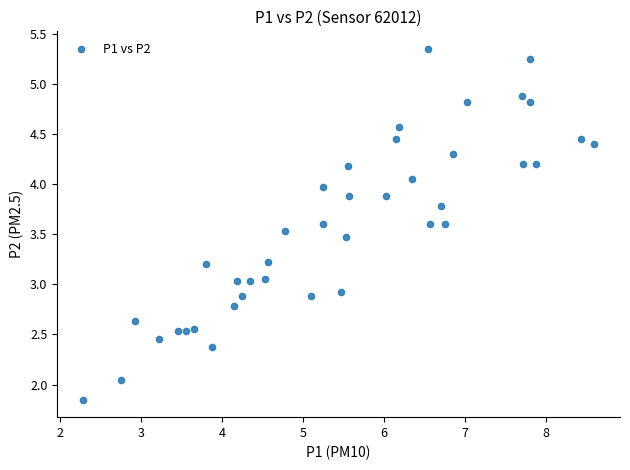

What is the range of Y values (max minus min)?

3.5